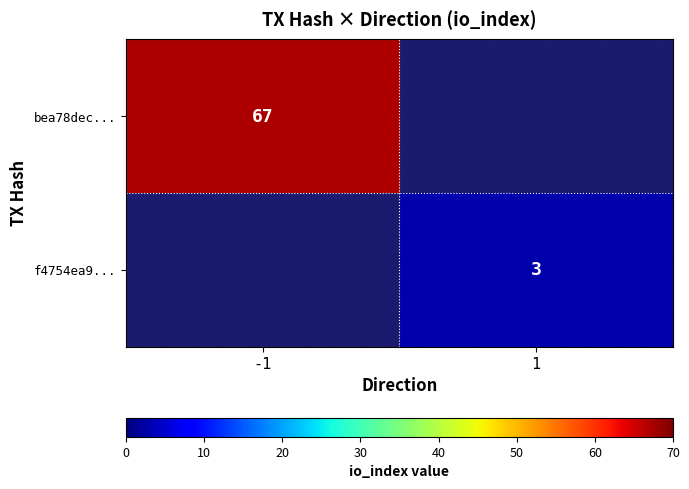

True or false: bea78dec... has a value of 67 at -1.

True